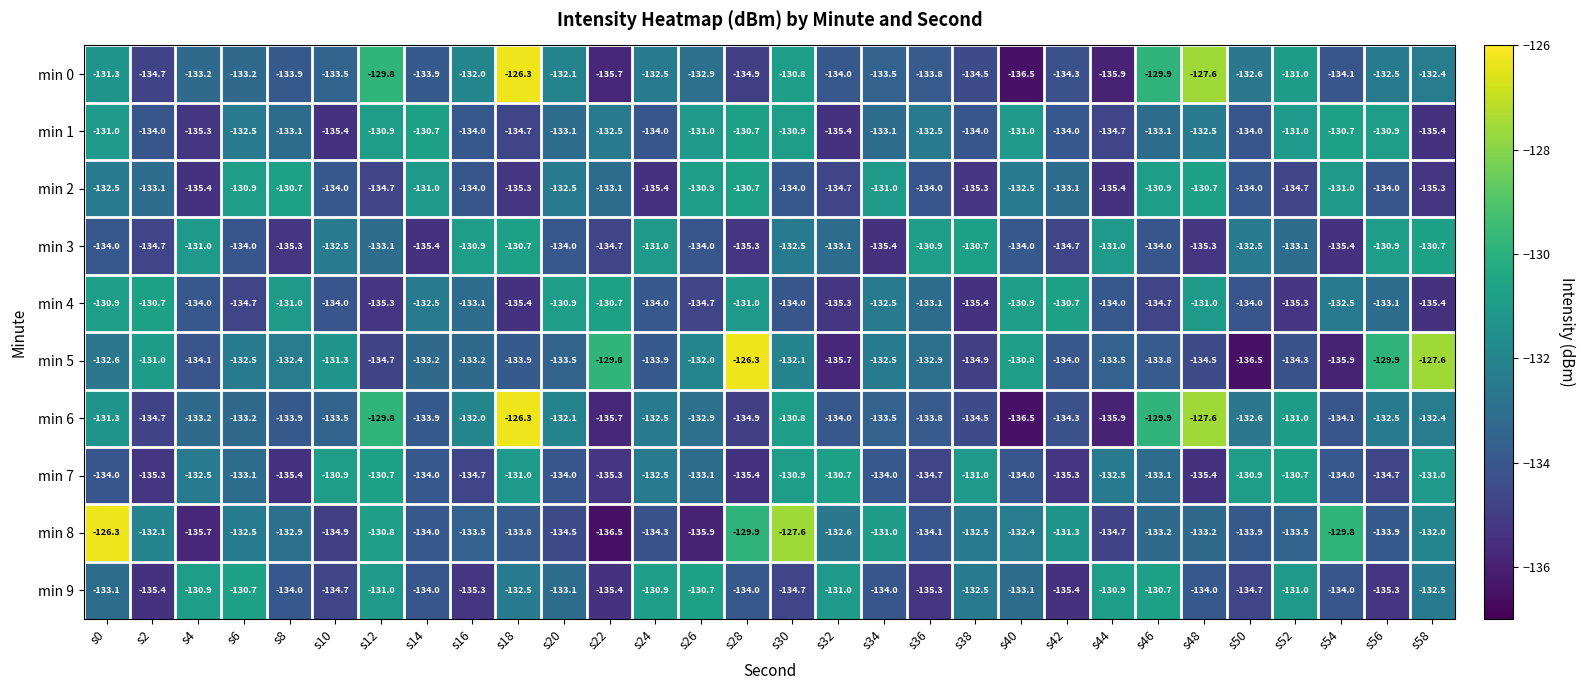

What is the sum of all min 0 values?

-3983.3